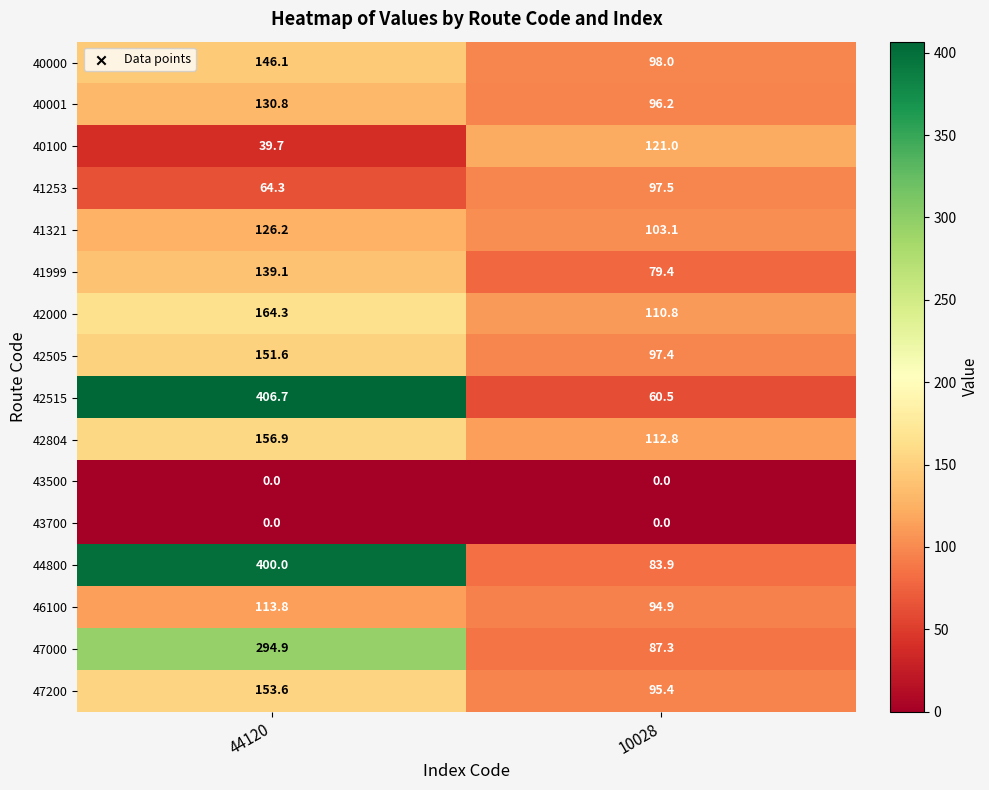

Is it true that 42515 equals 406.7 at 44120?

True